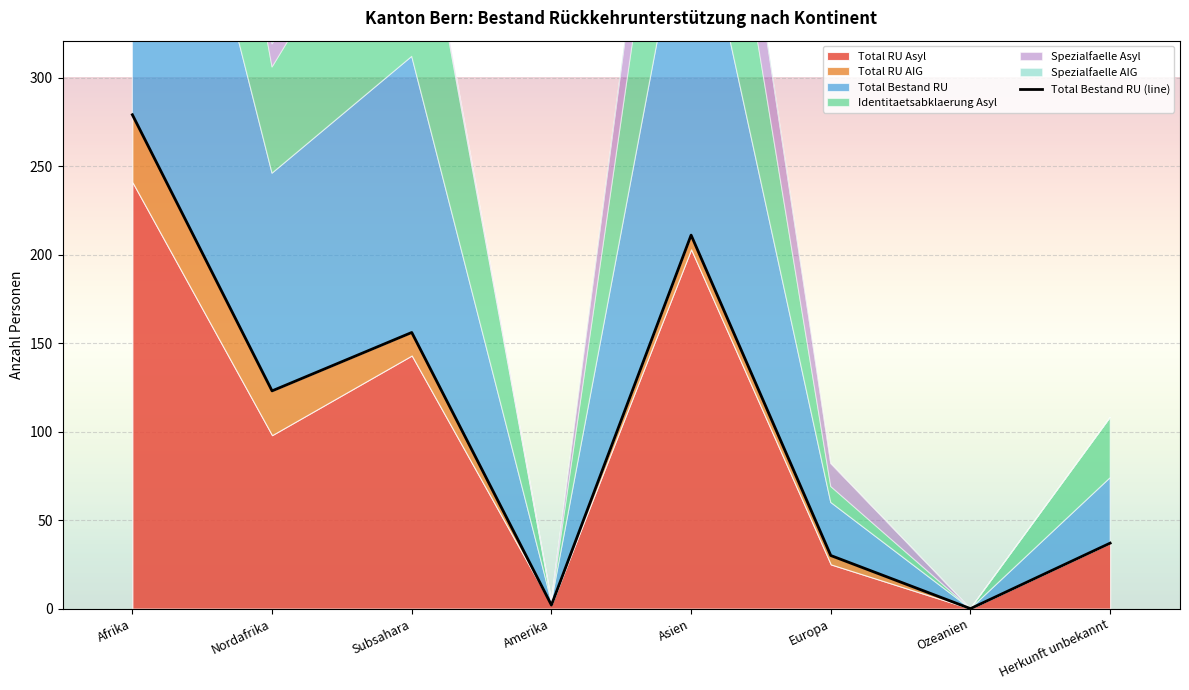

At how many categories does at least one series exceed 260?

1